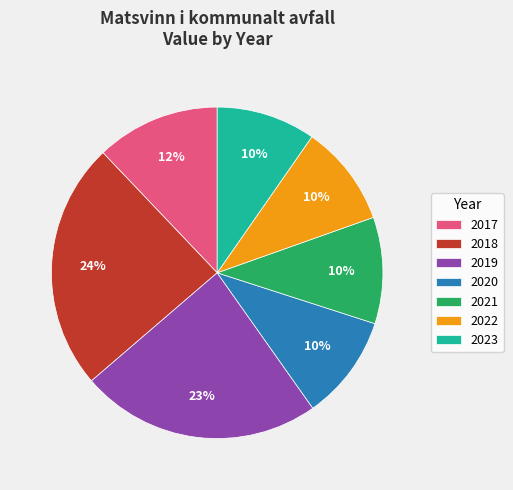

How many segments does this pie chart have?

7